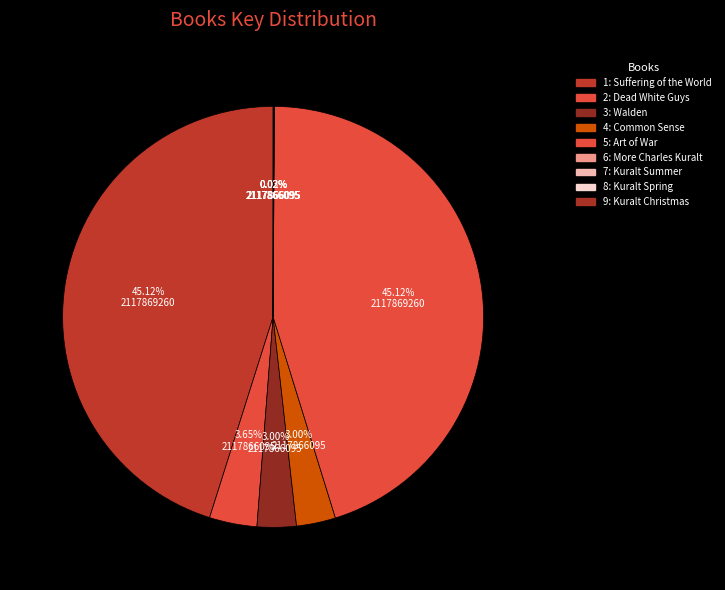

To the nearest percent, what is the difference between the largest and smallest slice percentages?

45%